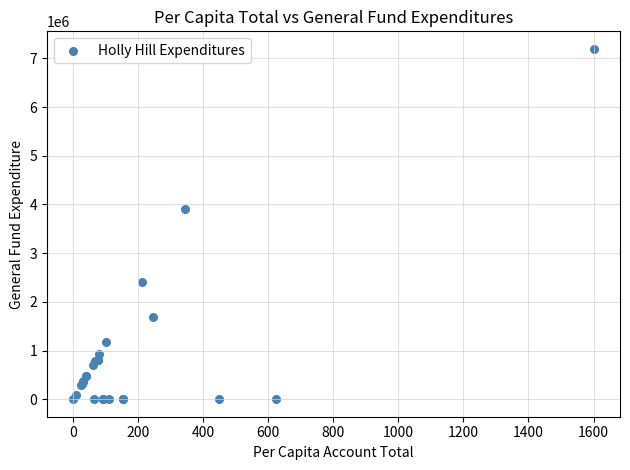

What Y value in the scatter plot is closest to 3597163?

3916012